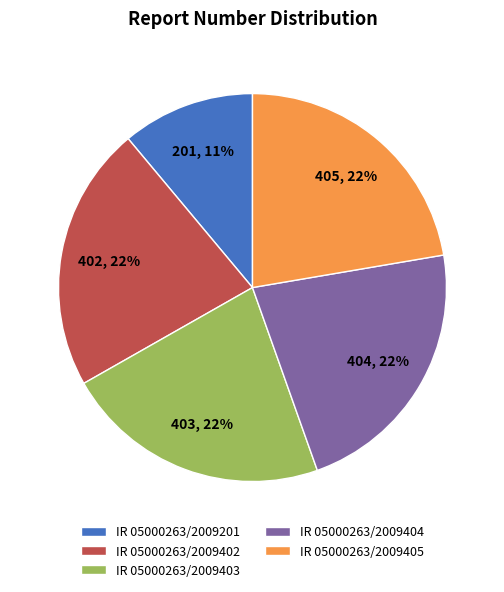

How many segments does this pie chart have?

5